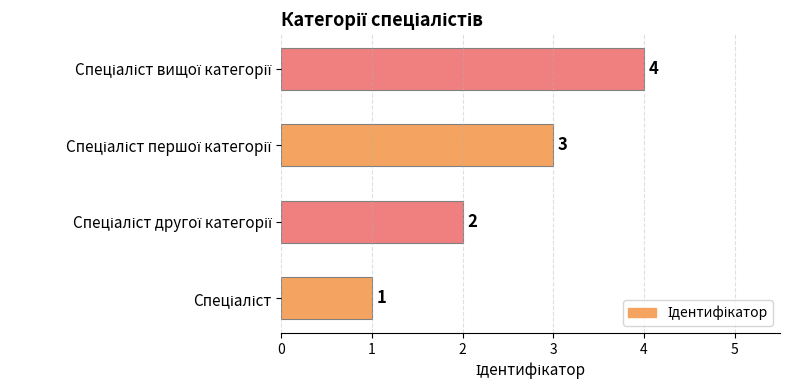

What is the maximum value shown in the chart?

4